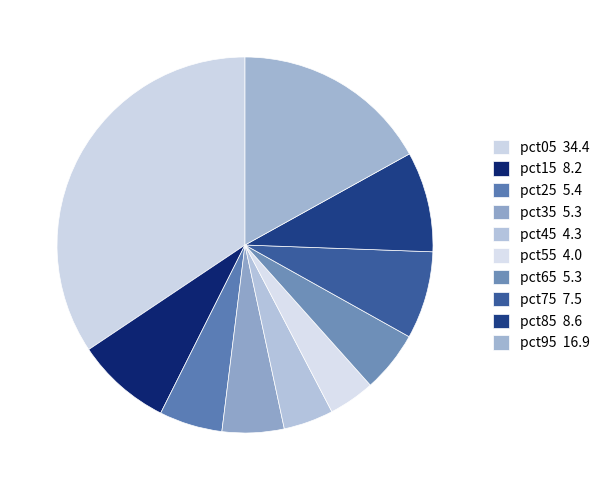

How many slices are in this pie chart?

10